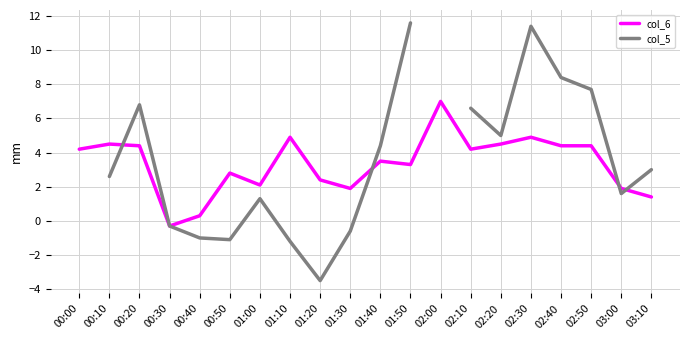

Where is the first local minimum for col_5?

00:50